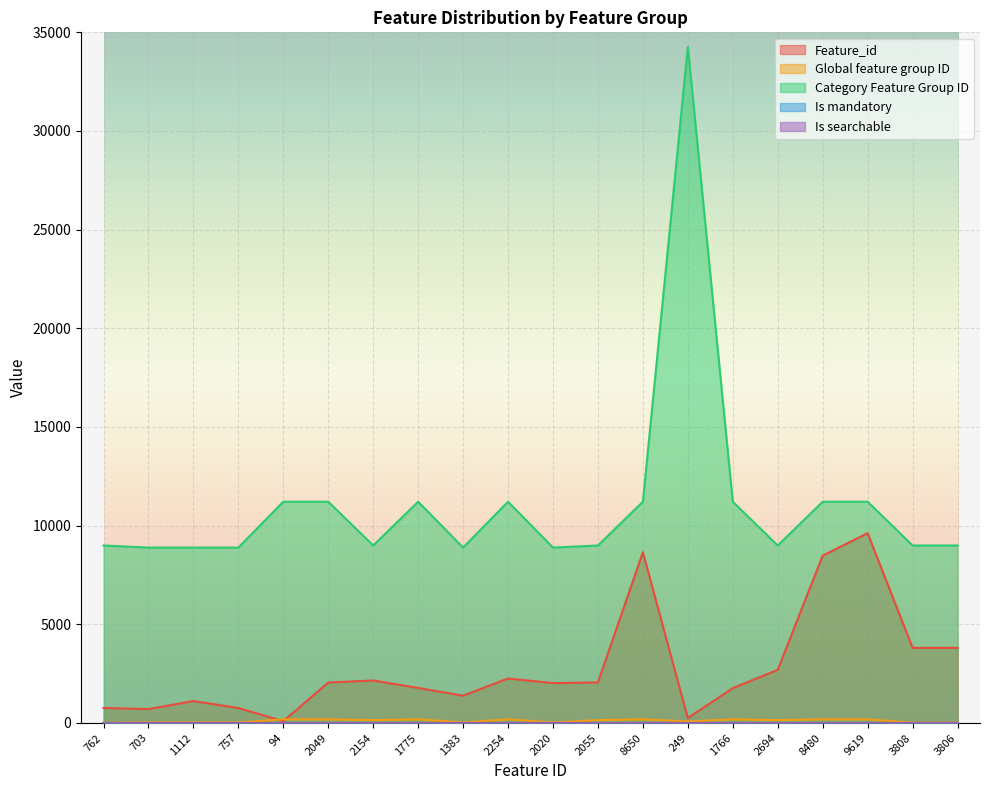

What is the spread (max minus min) of values at 249?

34264